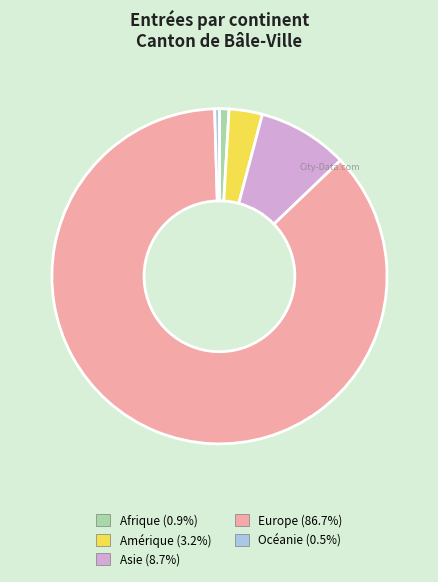

Which category has the biggest portion of the pie?

Europe